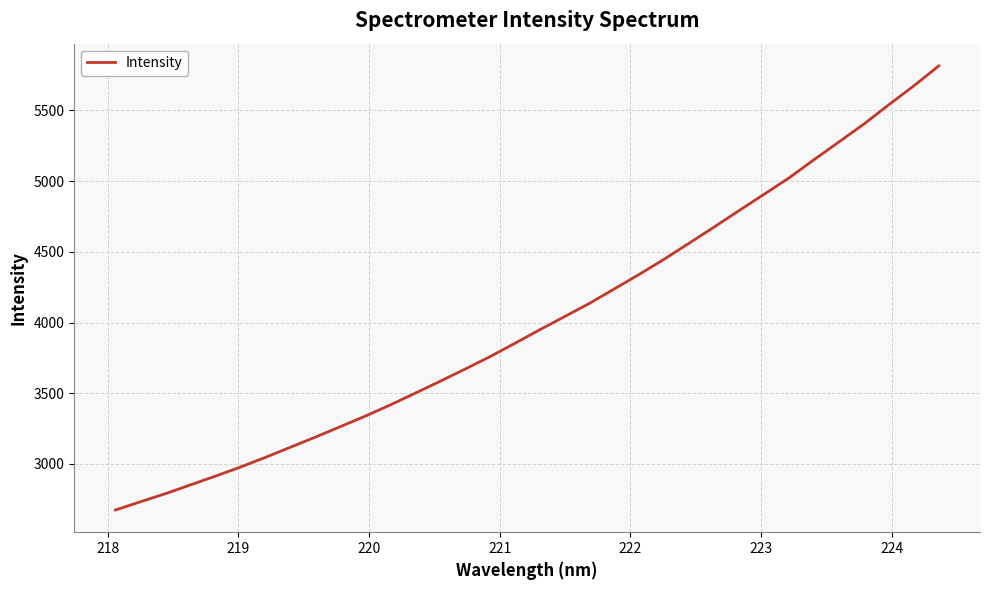

What is the sum of all values?

136677.2